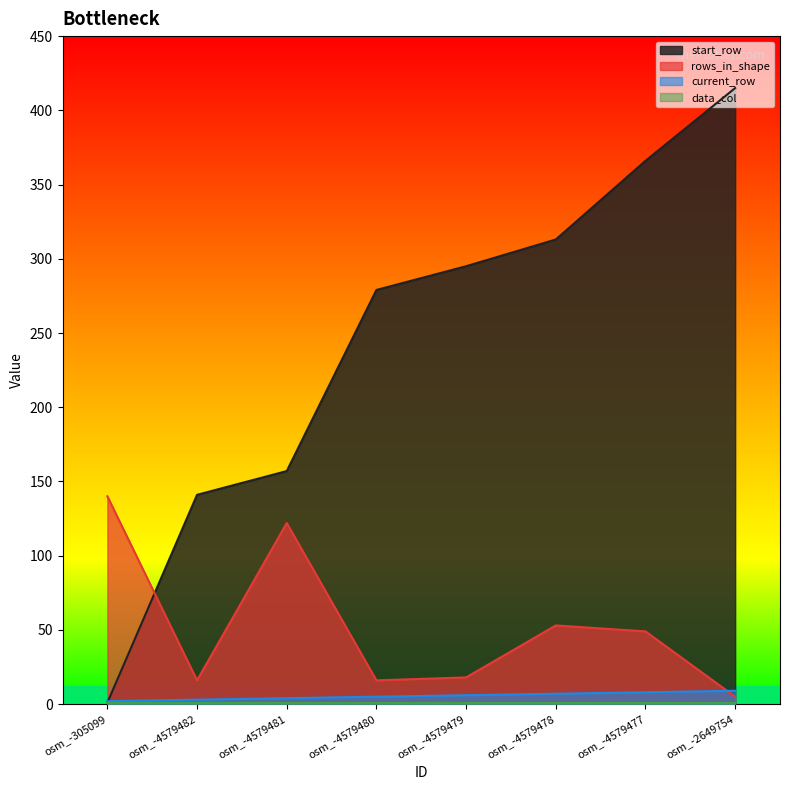

What is the maximum value for rows_in_shape?

140